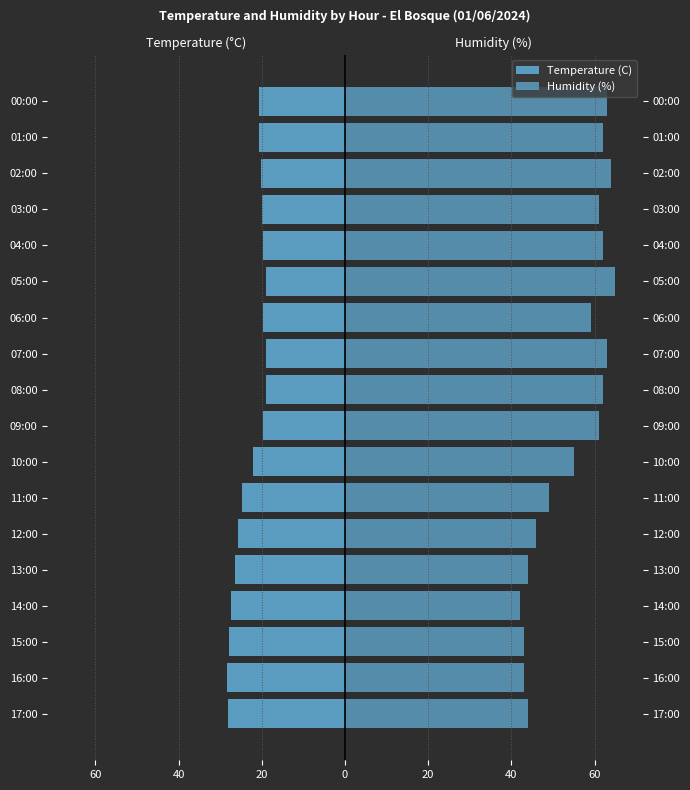

What is the average value of the Humidity (%) series?

54.9